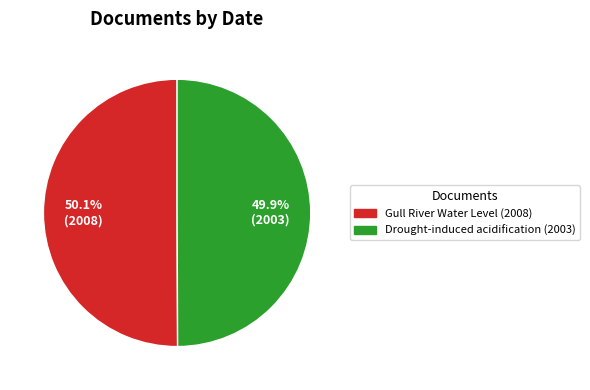

Is the sum of Drought-induced acidification (2003) and Gull River Water Level (2008) greater than half?

Yes